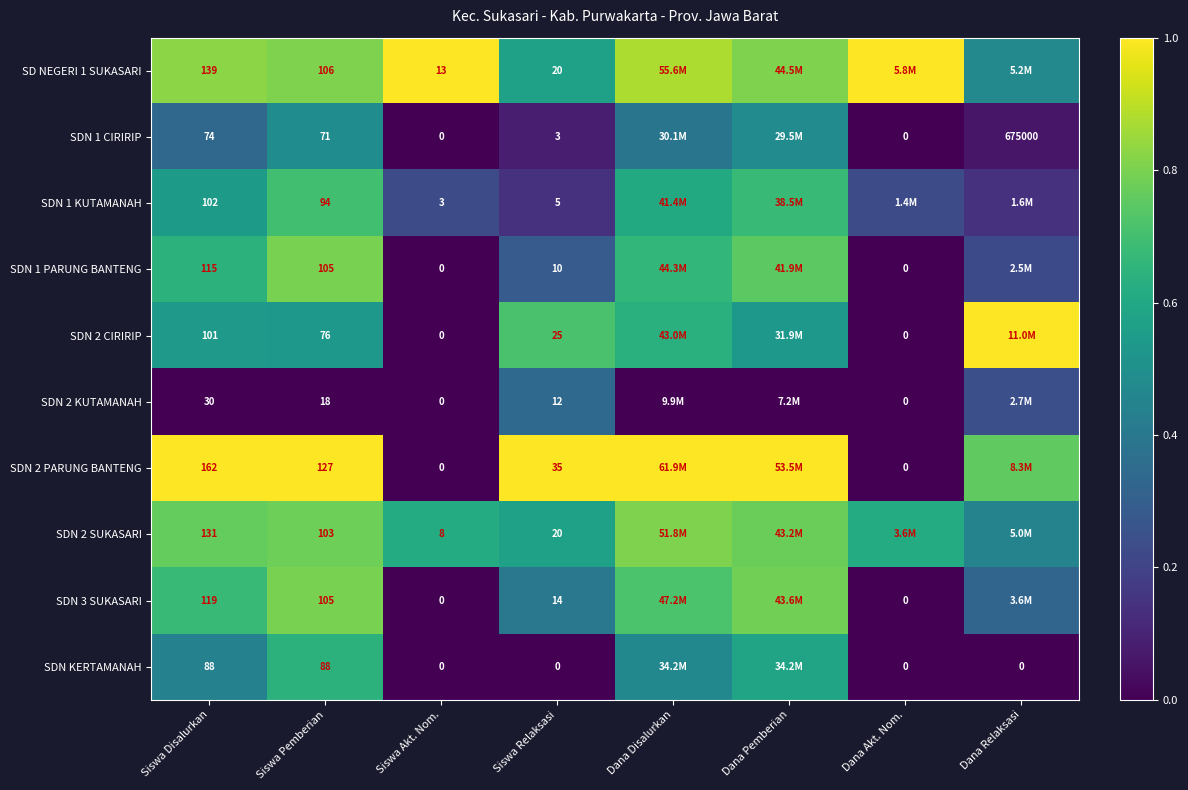

Is the value of SDN 1 KUTAMANAH at Siswa Disalurkan greater than the value of SDN 2 SUKASARI at Siswa Relaksasi?

Yes